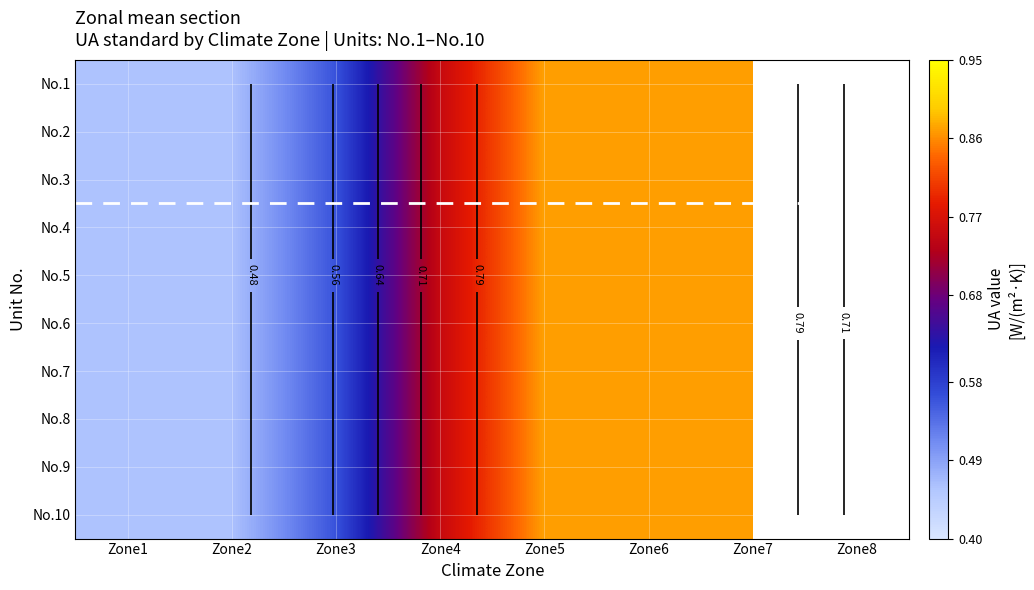

How many data points in No.6 are above 0?

7